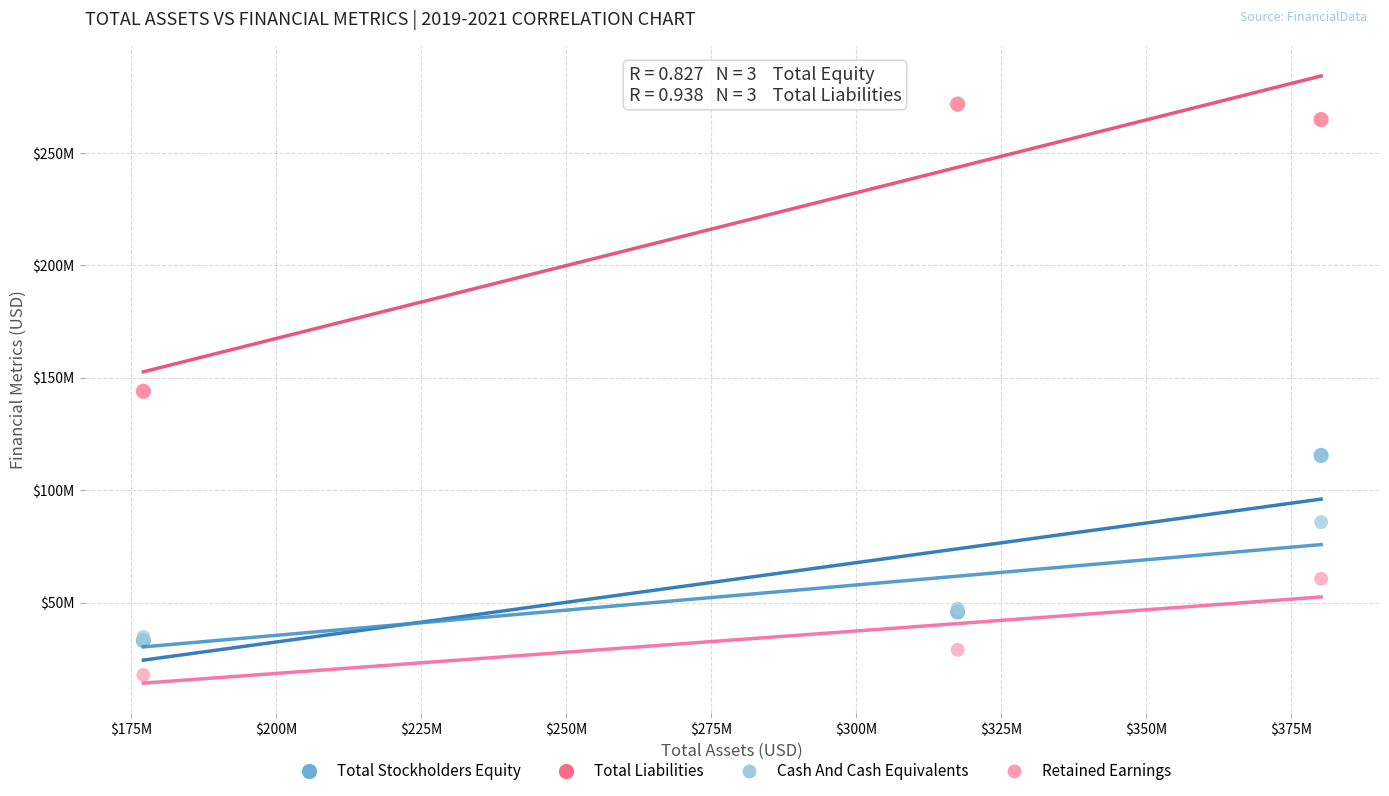

Which series contains the highest Y value?

Total Liabilities